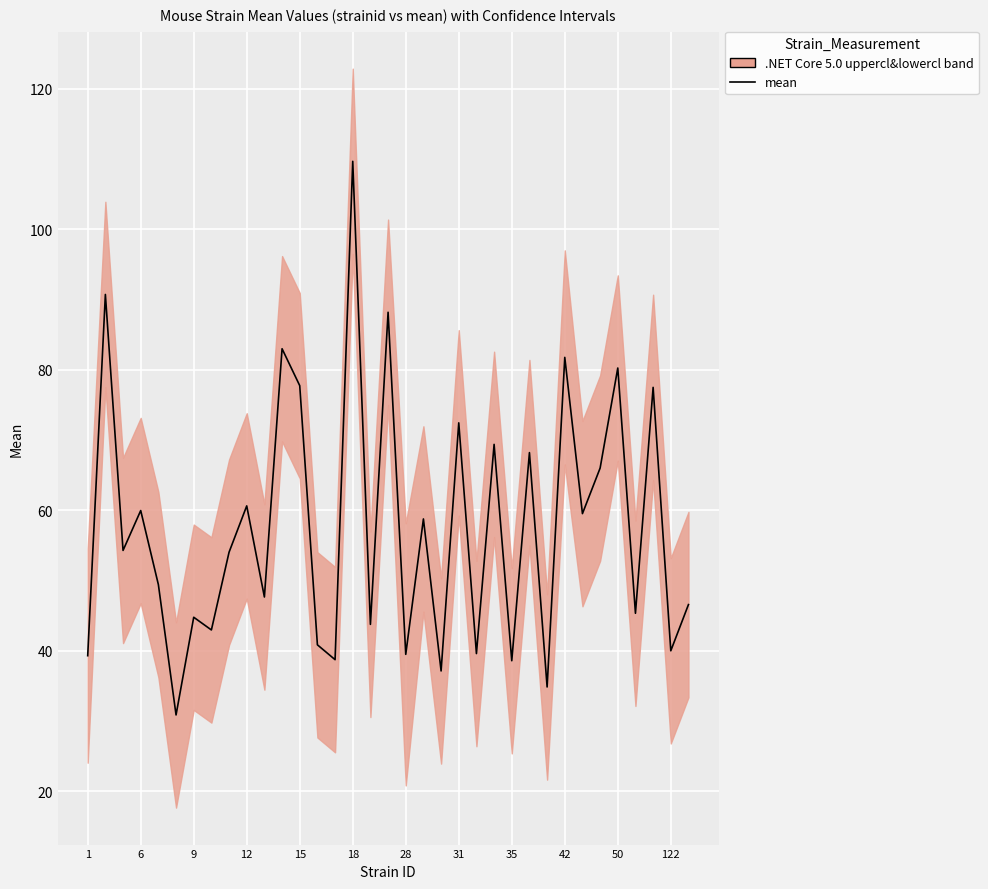

What is the label of the 9th point from the right?

26